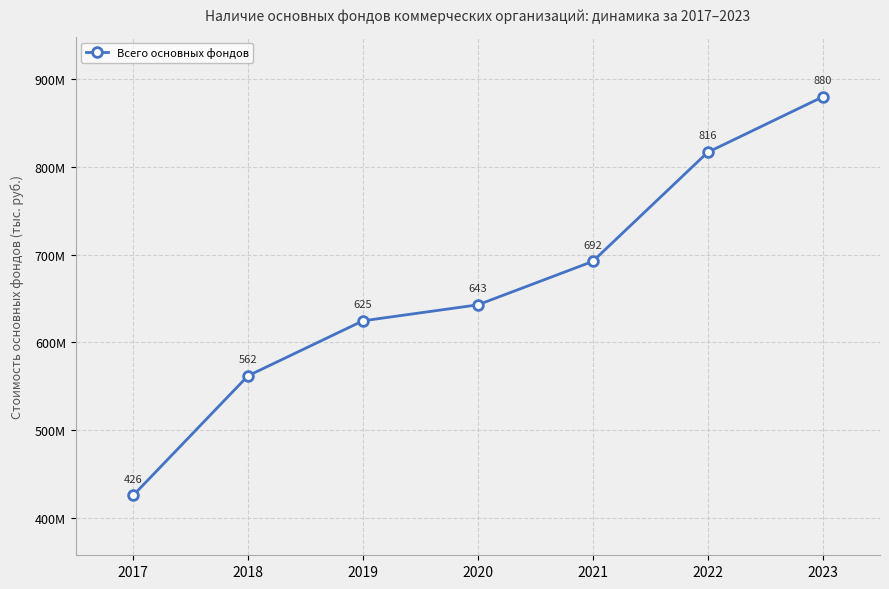

List the labels in order of value, smallest first.

2017, 2018, 2019, 2020, 2021, 2022, 2023